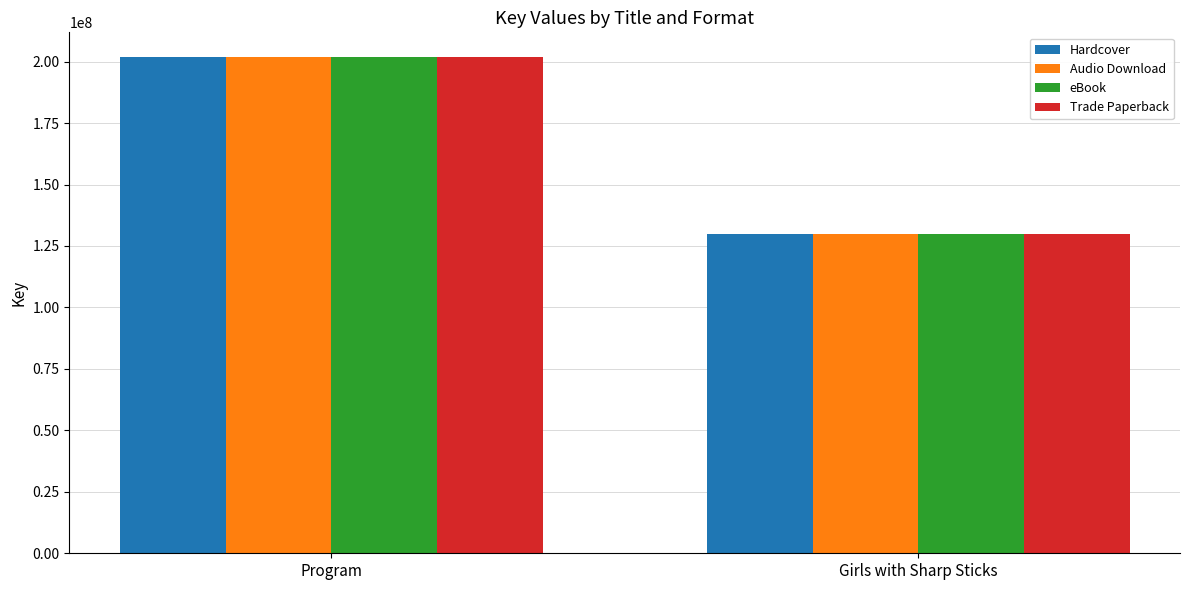

What is the value of the Hardcover bar at the 1st from the left?

201808405